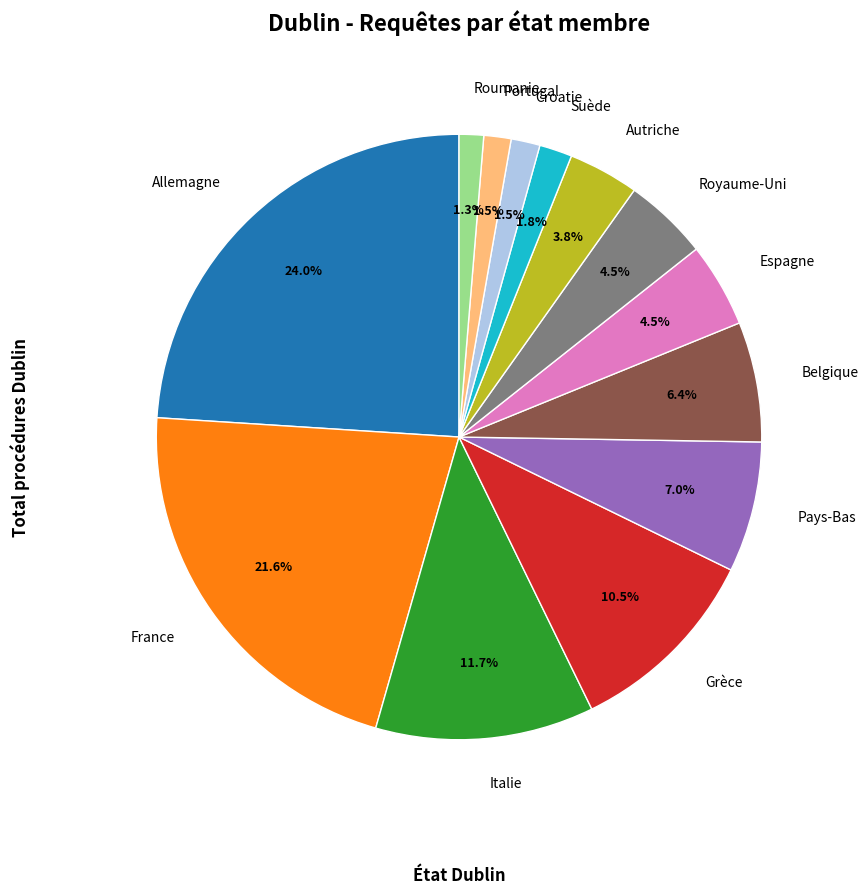

Between Grèce and Allemagne, which is larger?

Allemagne